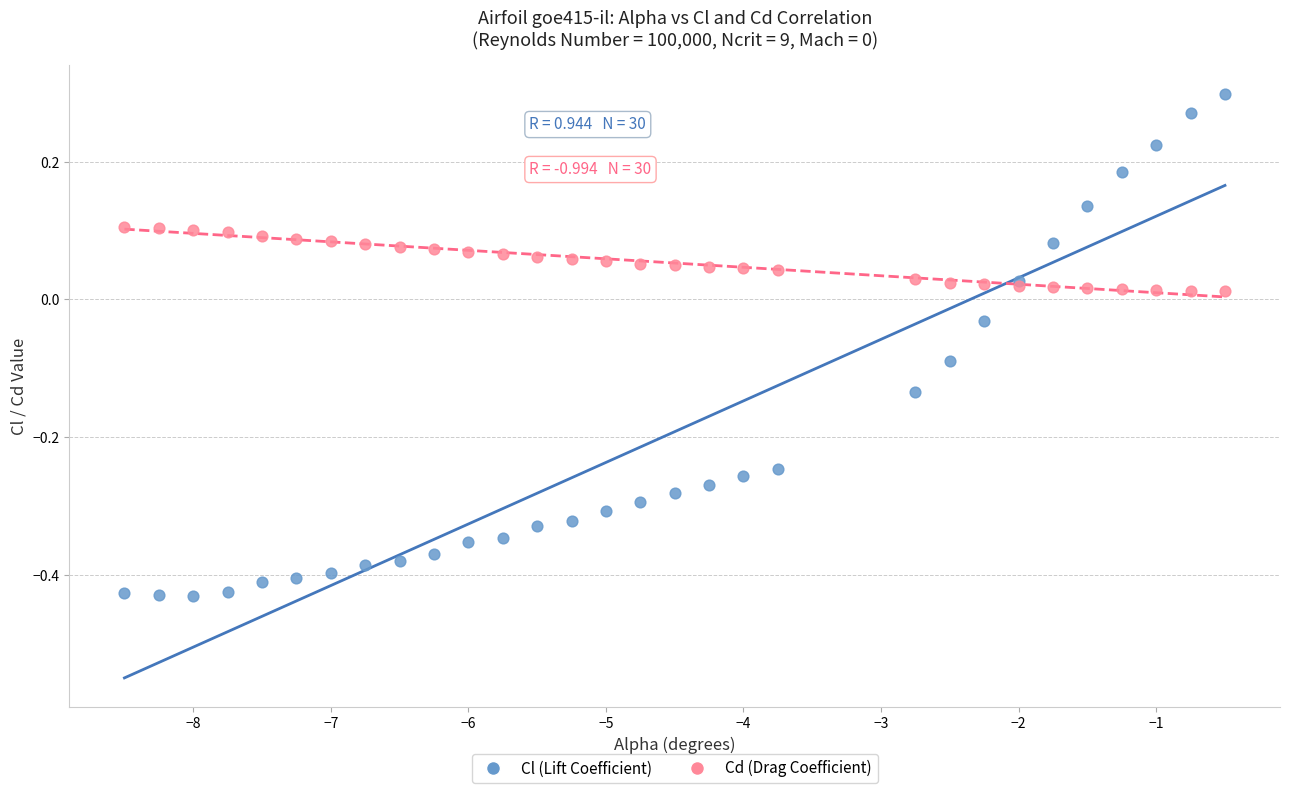

What is the X range (max minus min) for the scatter plot?

8.0